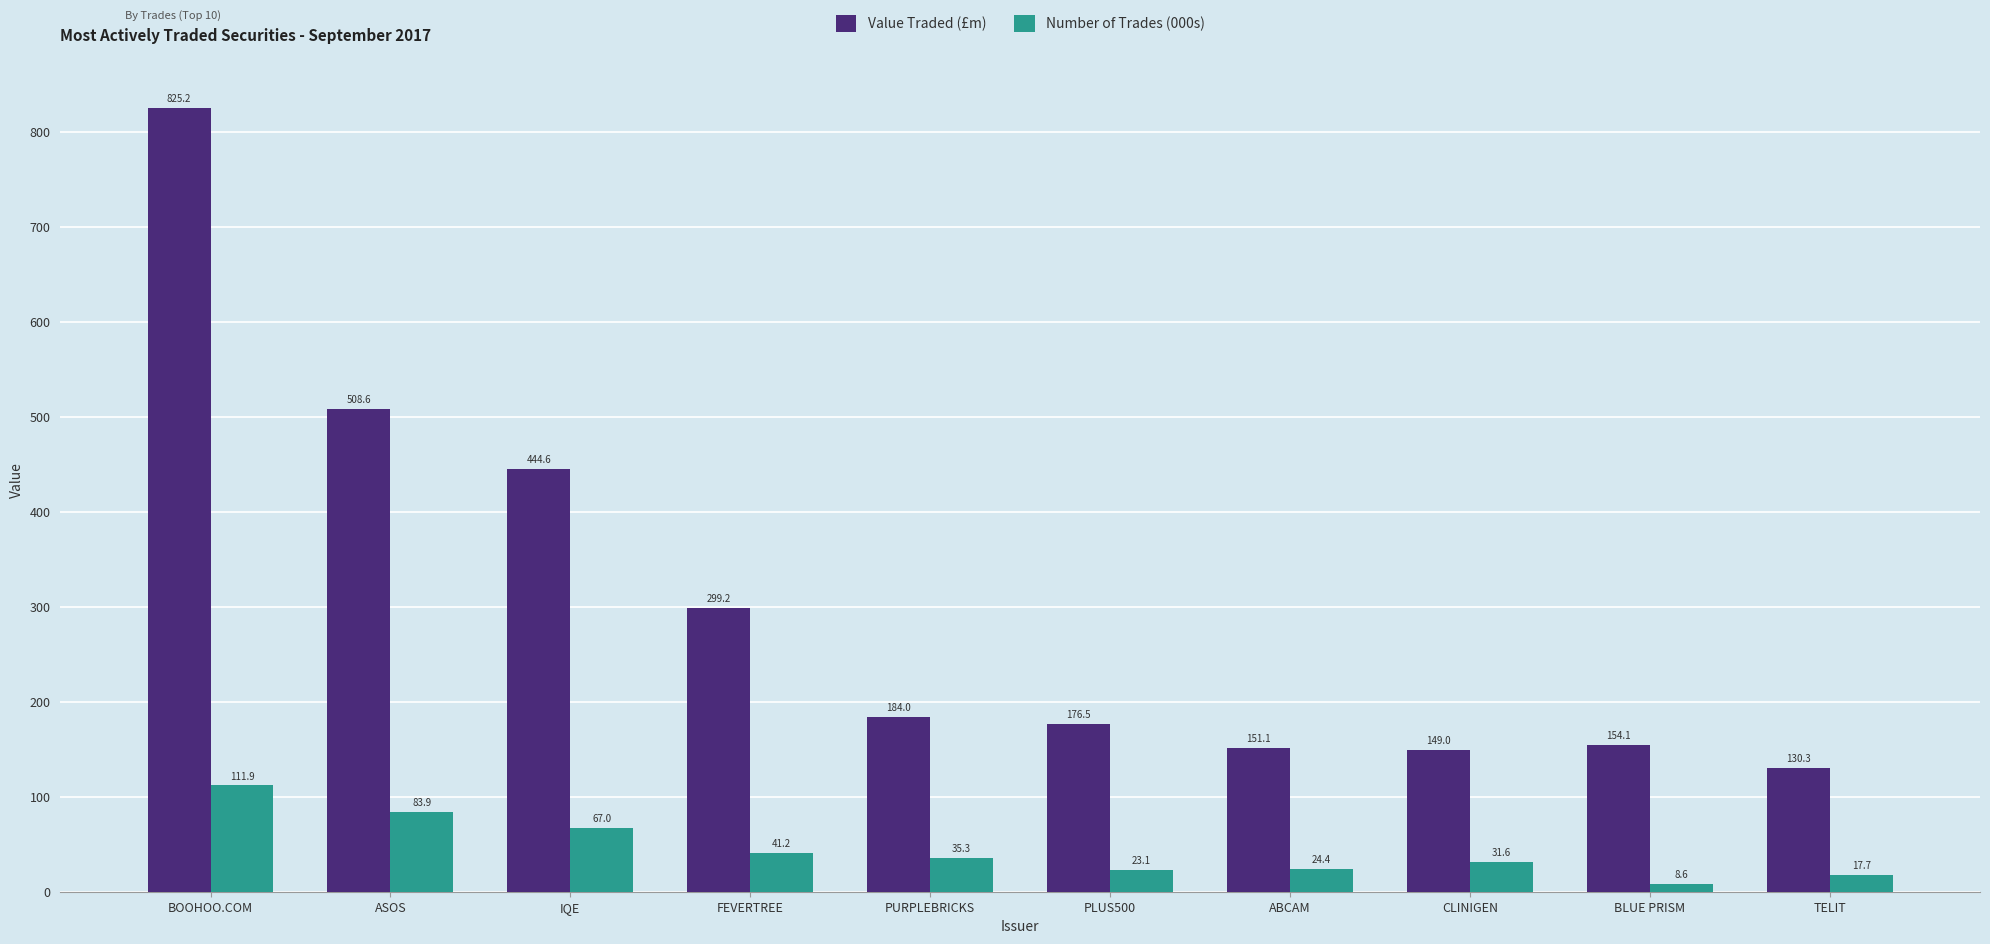

Which series has the widest spread of values?

Value Traded (£m)